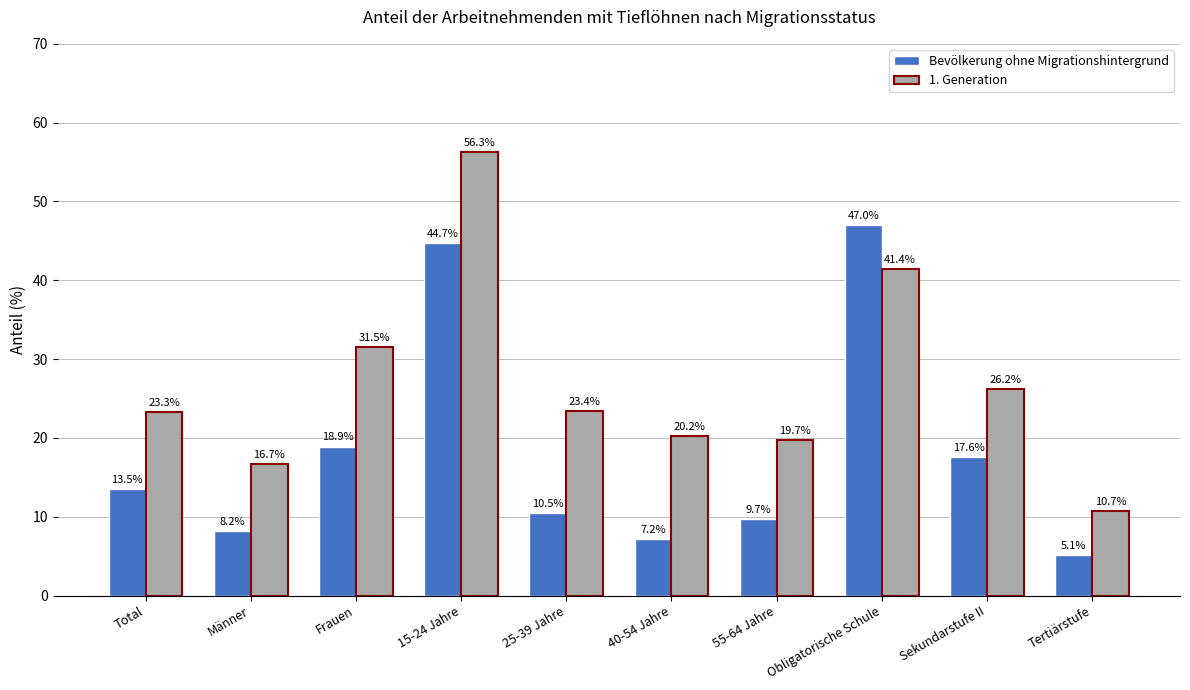

Reading left to right, what are all the values shown in this chart?

Bevölkerung ohne Migrationshintergrund: 13.5	8.2	18.9	44.7	10.5	7.2	9.7	47.0	17.6	5.1
1. Generation: 23.3	16.7	31.5	56.3	23.4	20.2	19.7	41.4	26.2	10.7